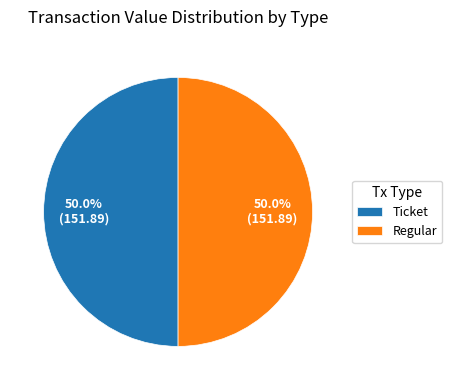

What is the ratio of the value at Ticket to the value at Regular?

1.0